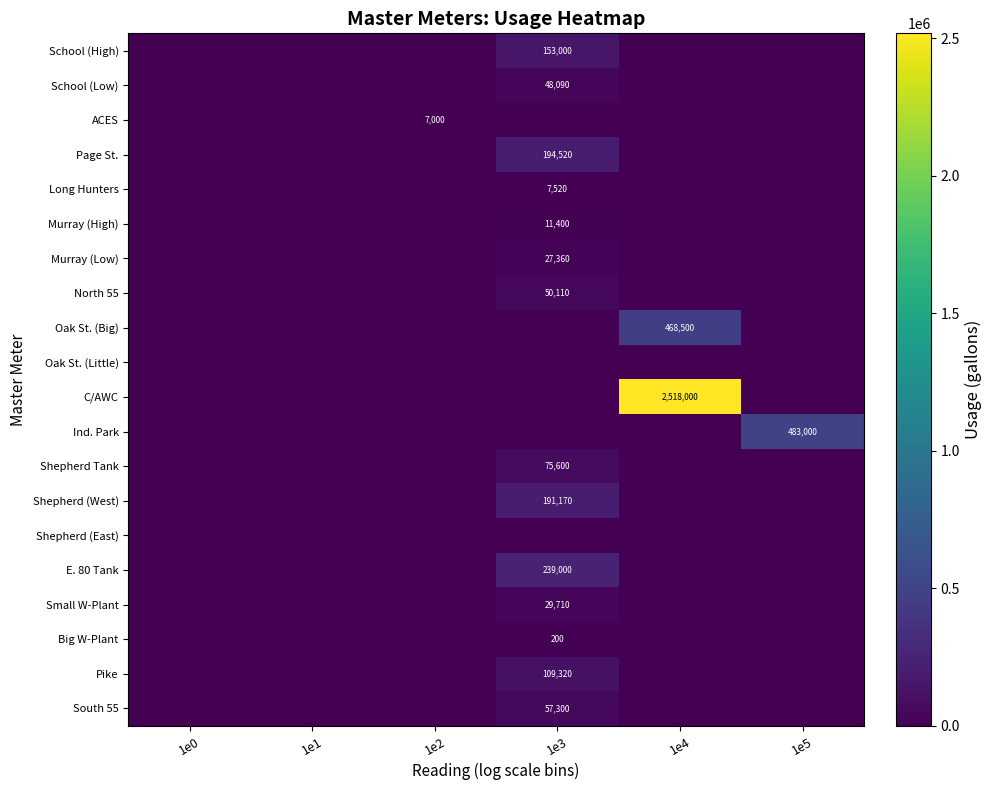

At which category is the sum across all series the highest?

1e4